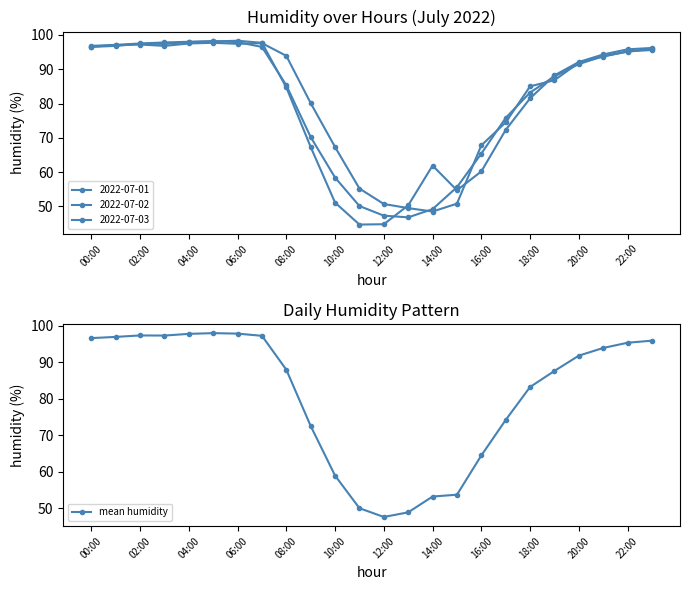

What is the maximum value for mean humidity?

98.0